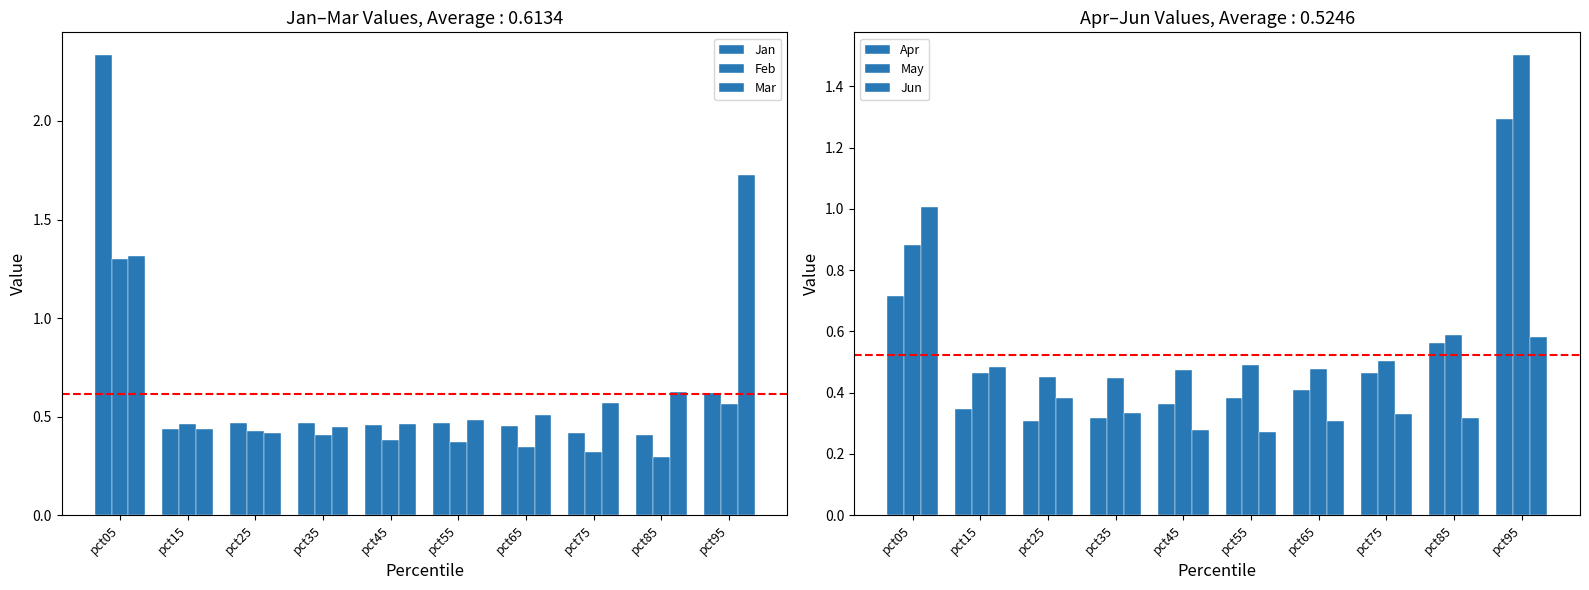

Between pct15 and pct75, which is larger?

pct15